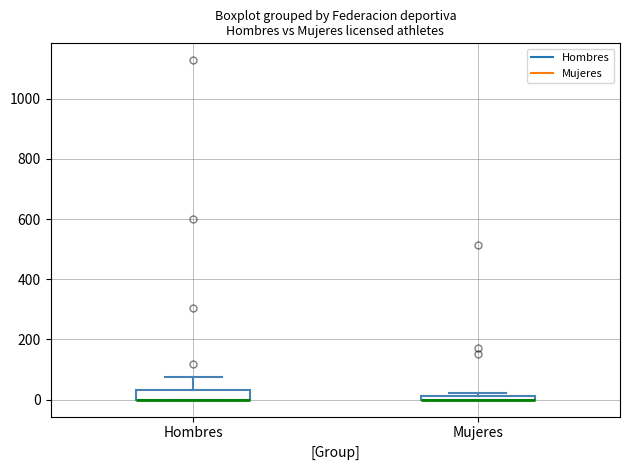

Where is the lower edge of the box for Hombres on the y-axis? The values are not printed on the chart, so give them approximately, as read against the axis.

0